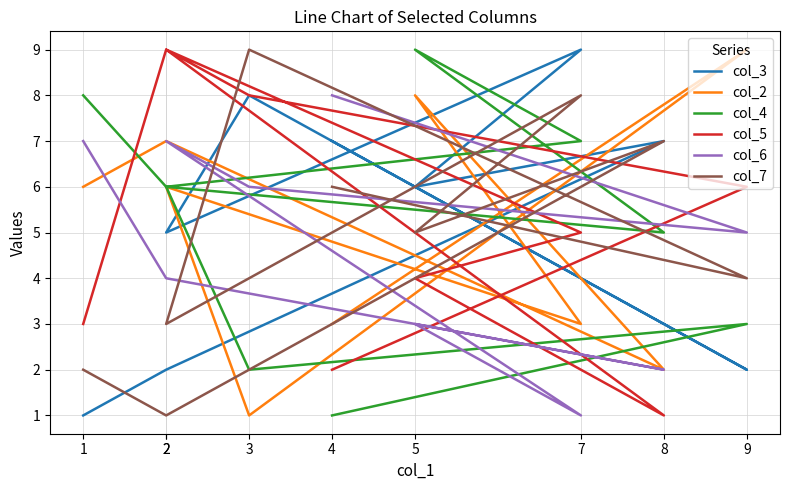

Is it true that col_7 equals 11 at 7?

False